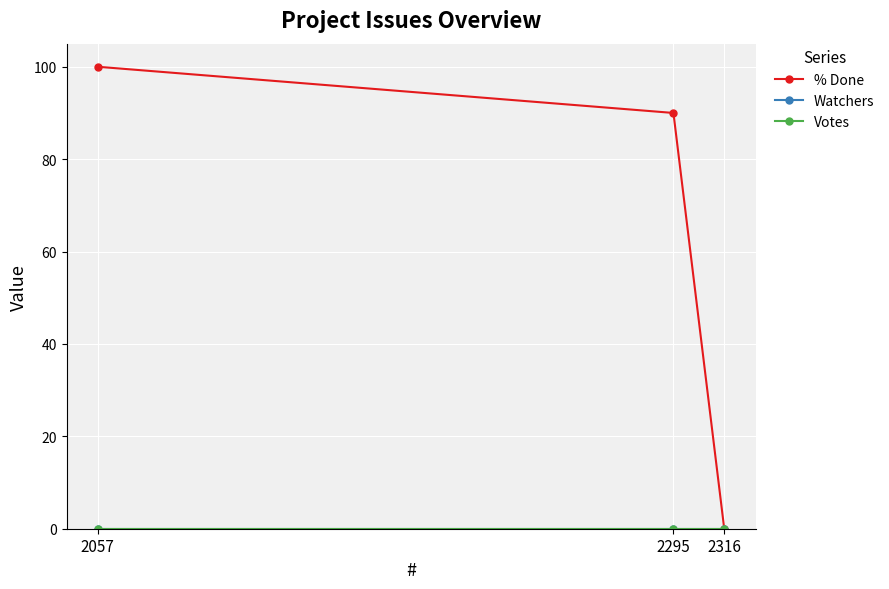

Does the chart have visible grid lines?

Yes